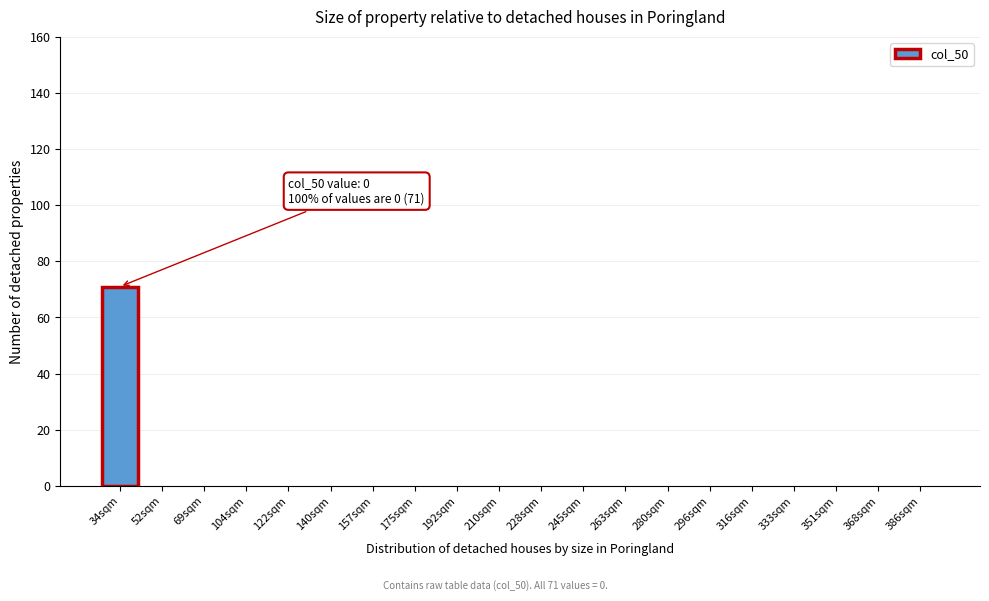

Reading left to right, extract all data points from this chart.

34sqm=71	52sqm=0	69sqm=0	104sqm=0	122sqm=0	140sqm=0	157sqm=0	175sqm=0	192sqm=0	210sqm=0	228sqm=0	245sqm=0	263sqm=0	280sqm=0	296sqm=0	316sqm=0	333sqm=0	351sqm=0	368sqm=0	386sqm=0